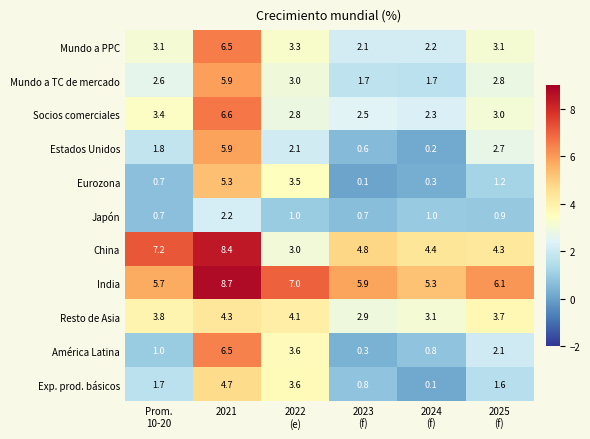

Where does the Japón series first go above 1?

2021